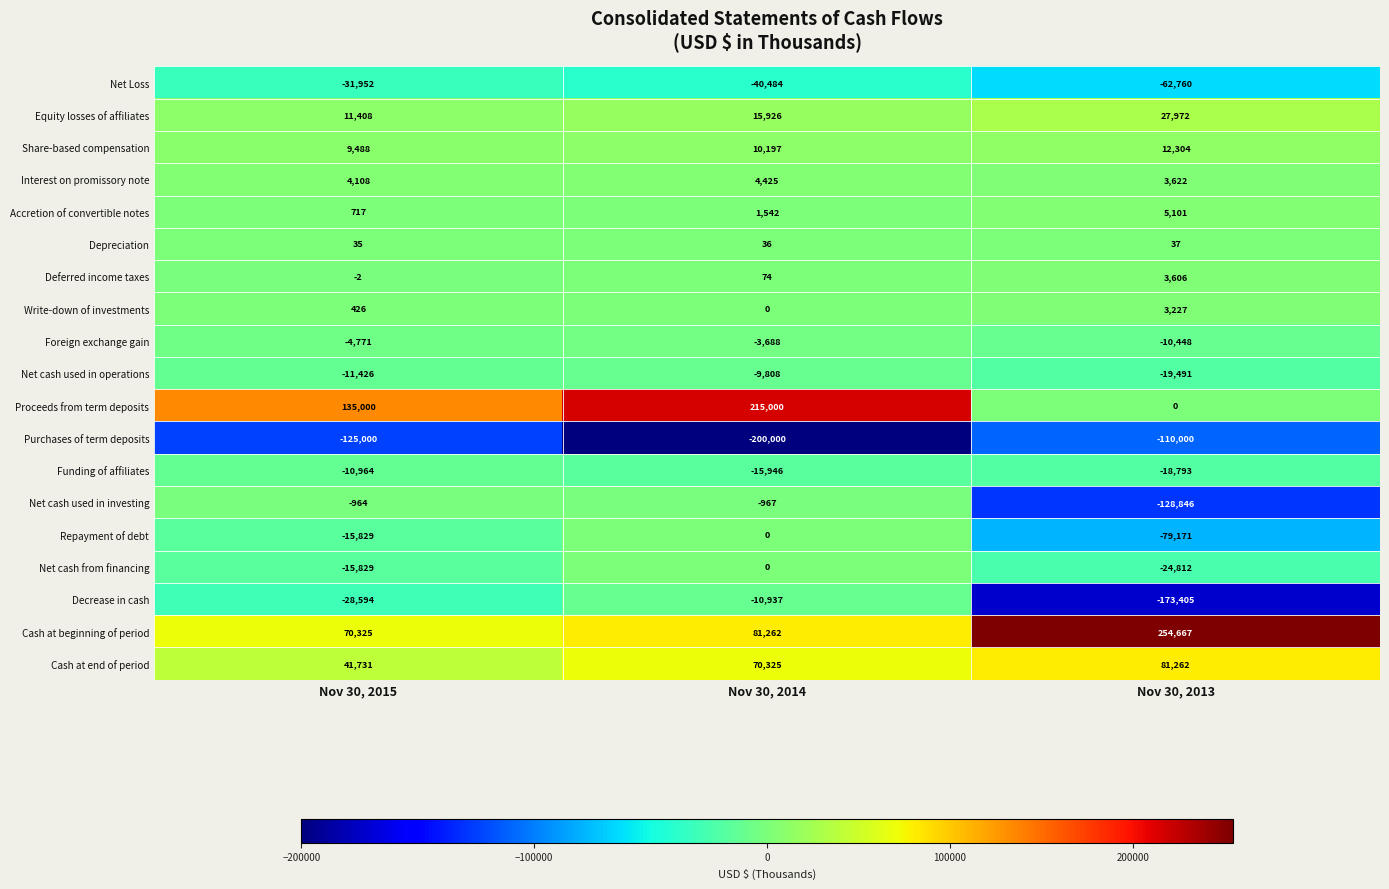

Count the number of categories in the chart.

3